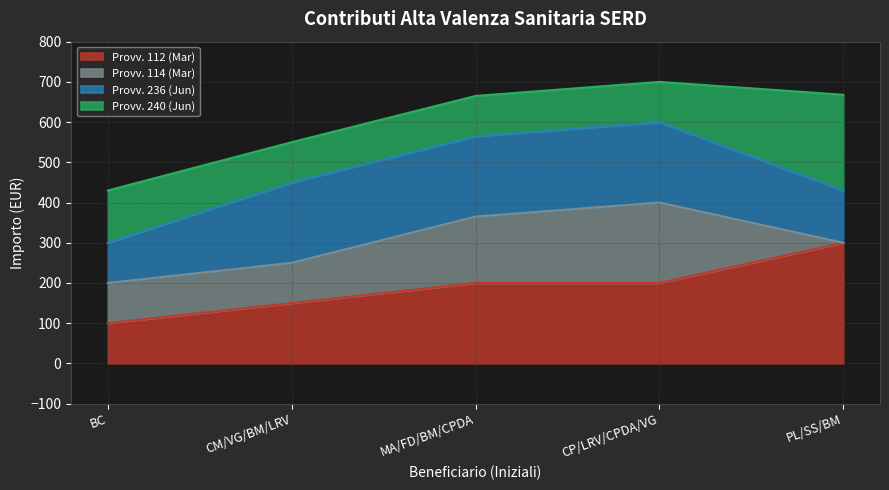

Is the value of Provv. 240 (Jun) at PL/SS/BM greater than the value of Provv. 112 (Mar) at BC?

Yes